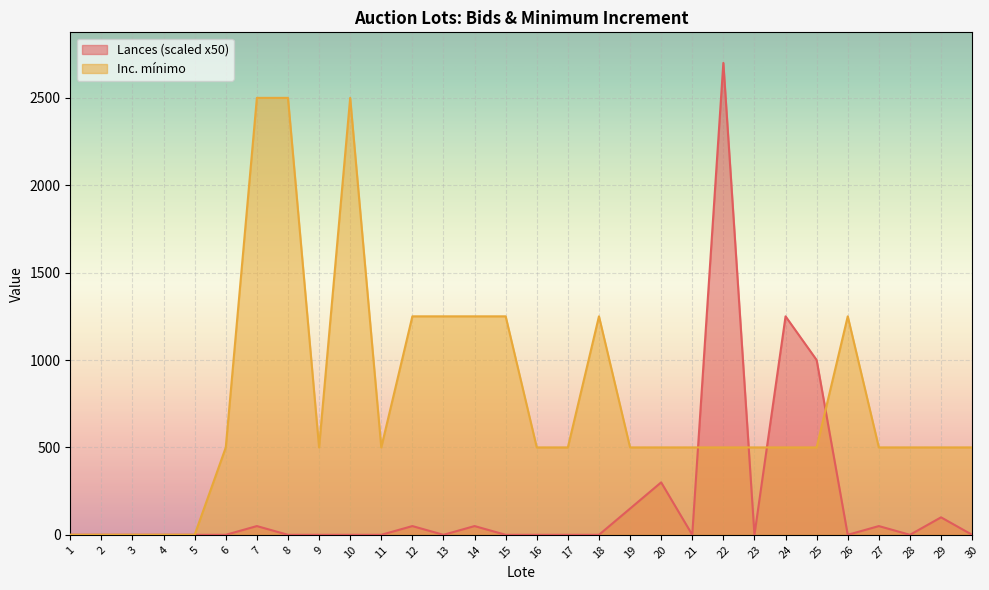

Rank the series by their maximum value, from lowest to highest.

Inc. mínimo, Lances (scaled x50)